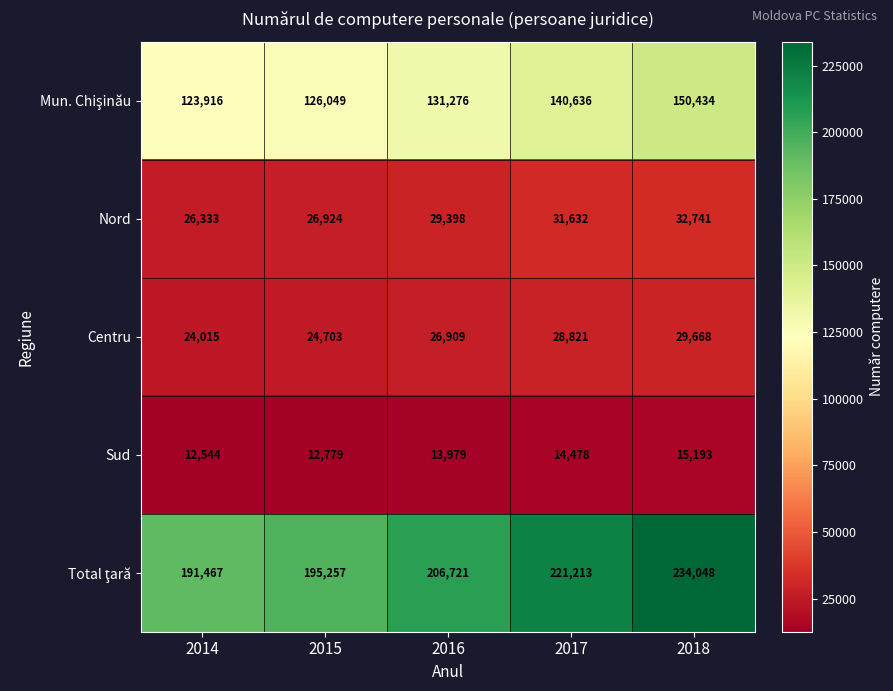

What is the total value across all series at 2015?

385712